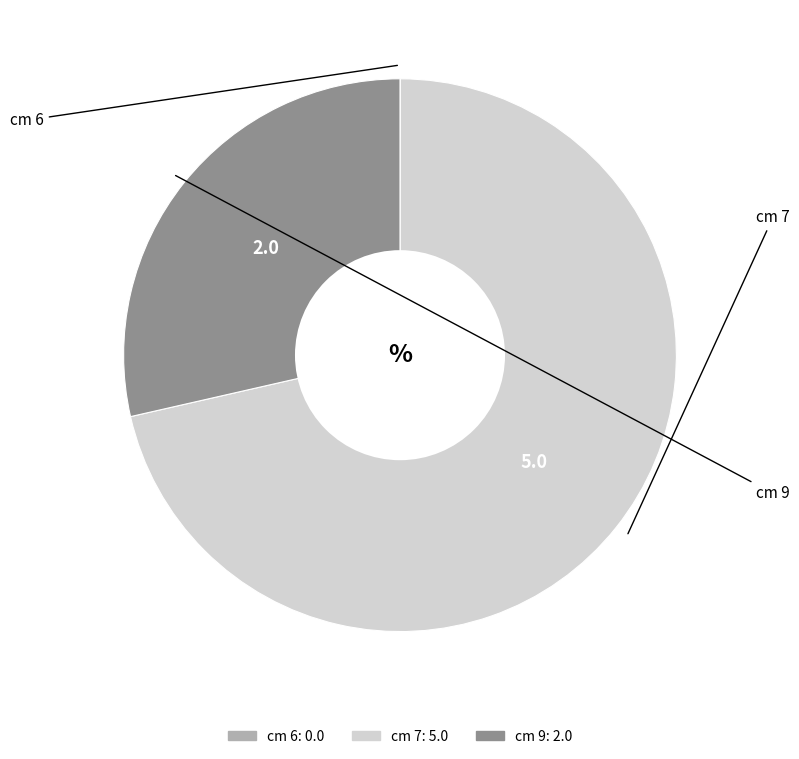

The cm 9 slice represents 39% of the pie. True or false?

False